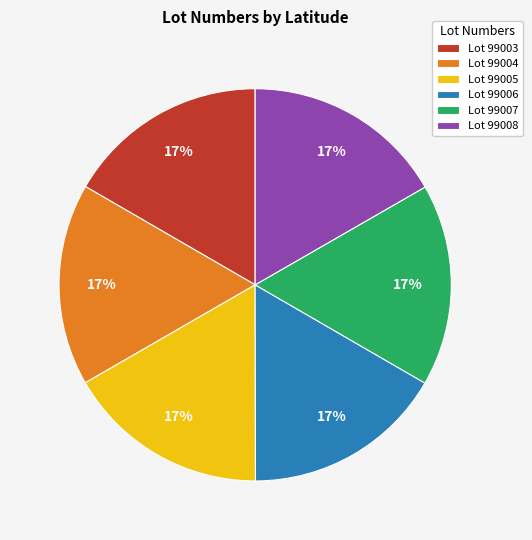

To the nearest percent, what is the average slice percentage?

17%